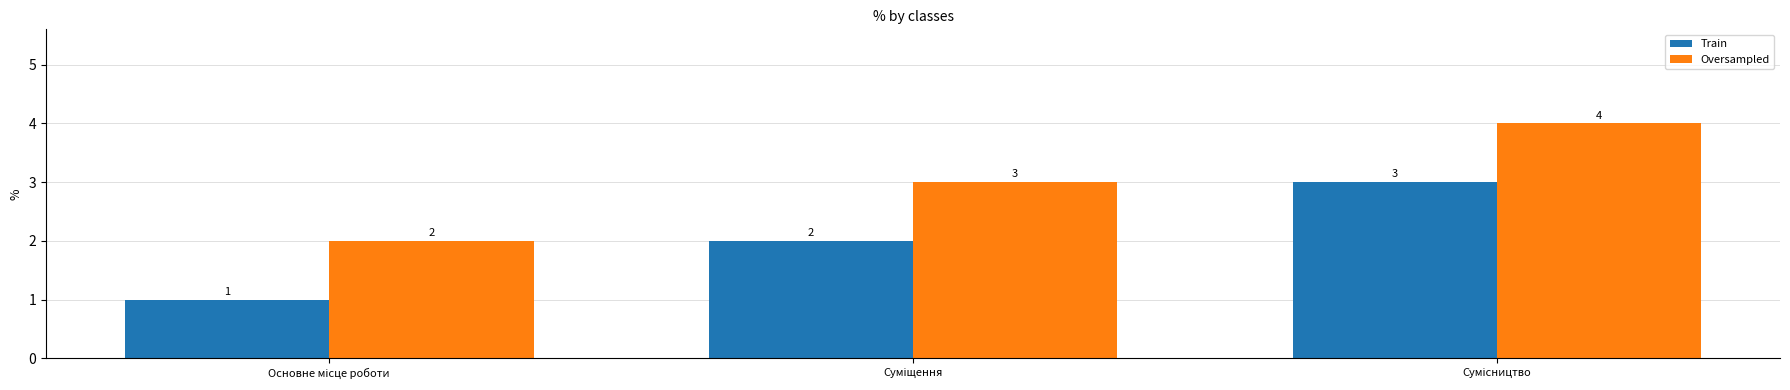

Which series has the largest total across all categories?

Oversampled